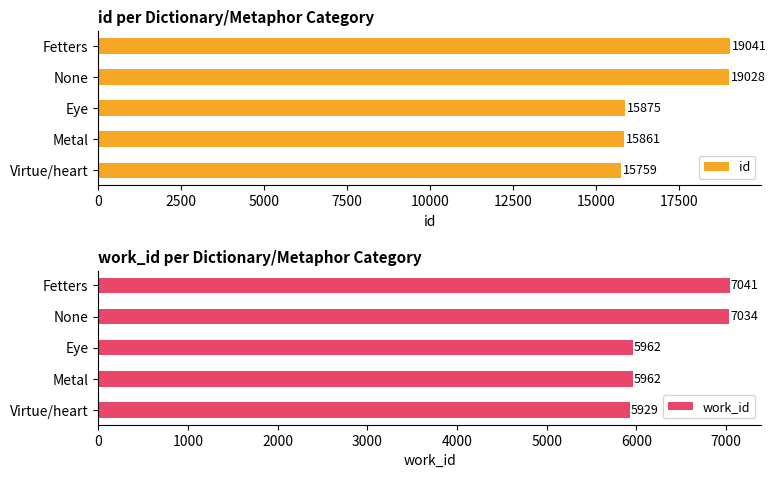

The id series shows 15759 at Virtue/heart. True or false?

True